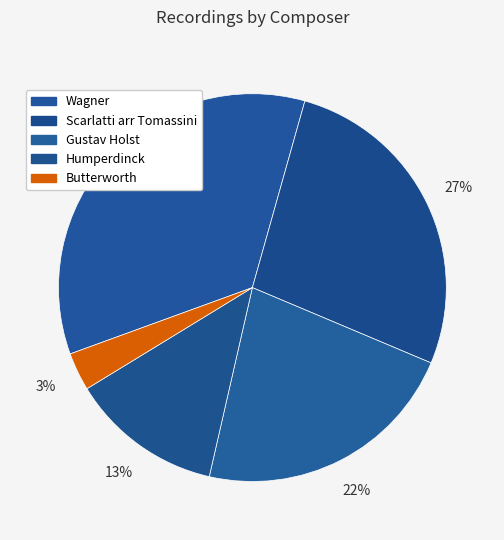

To the nearest percent, what is the difference between the largest and smallest slice percentages?

32%